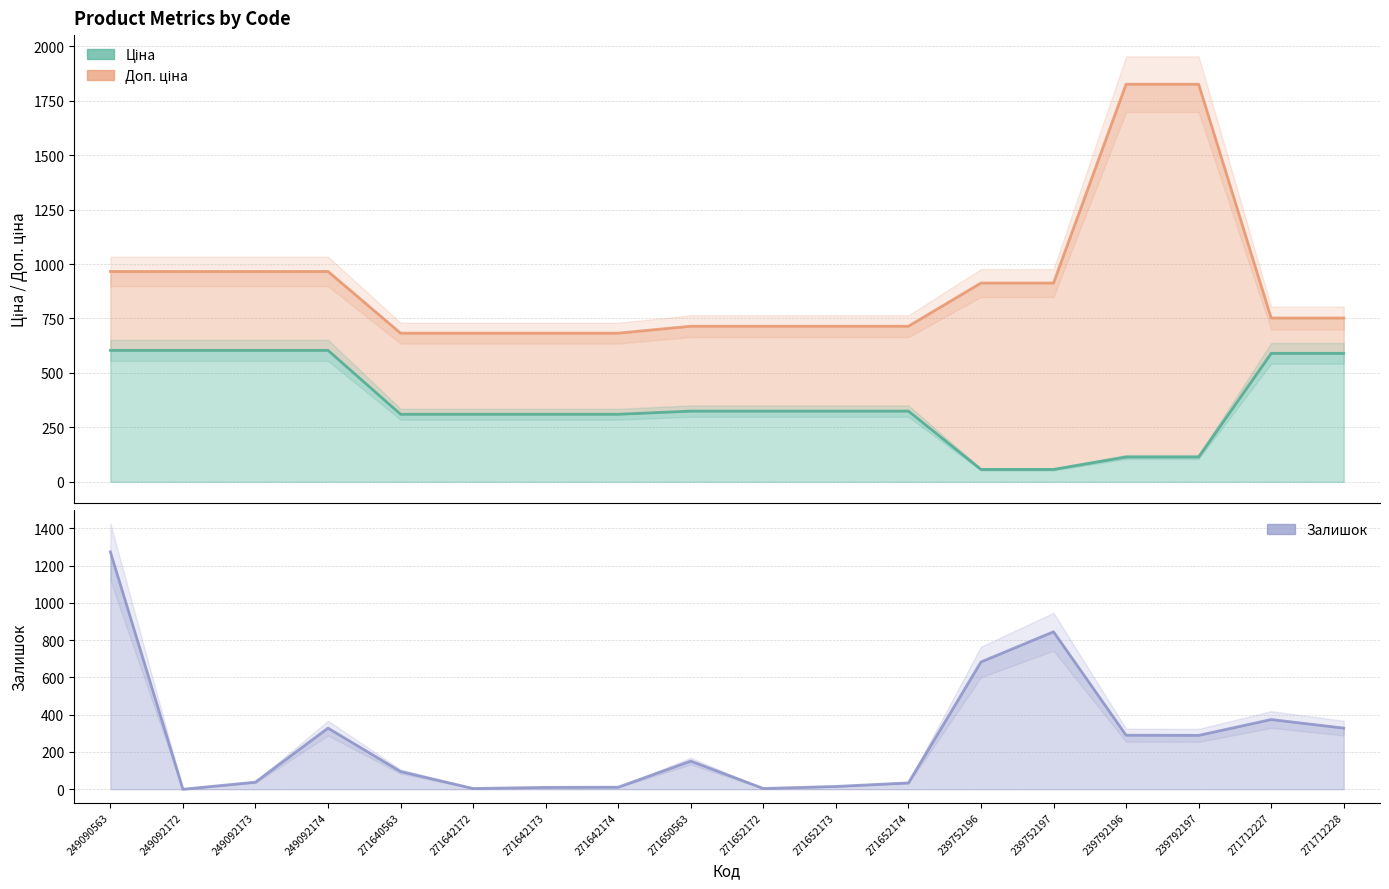

Reading right to left, list all the values displayed in this chart.

328	374	289	290	845	683	34	15	4	151	11	10	4	95	328	38	0	1274